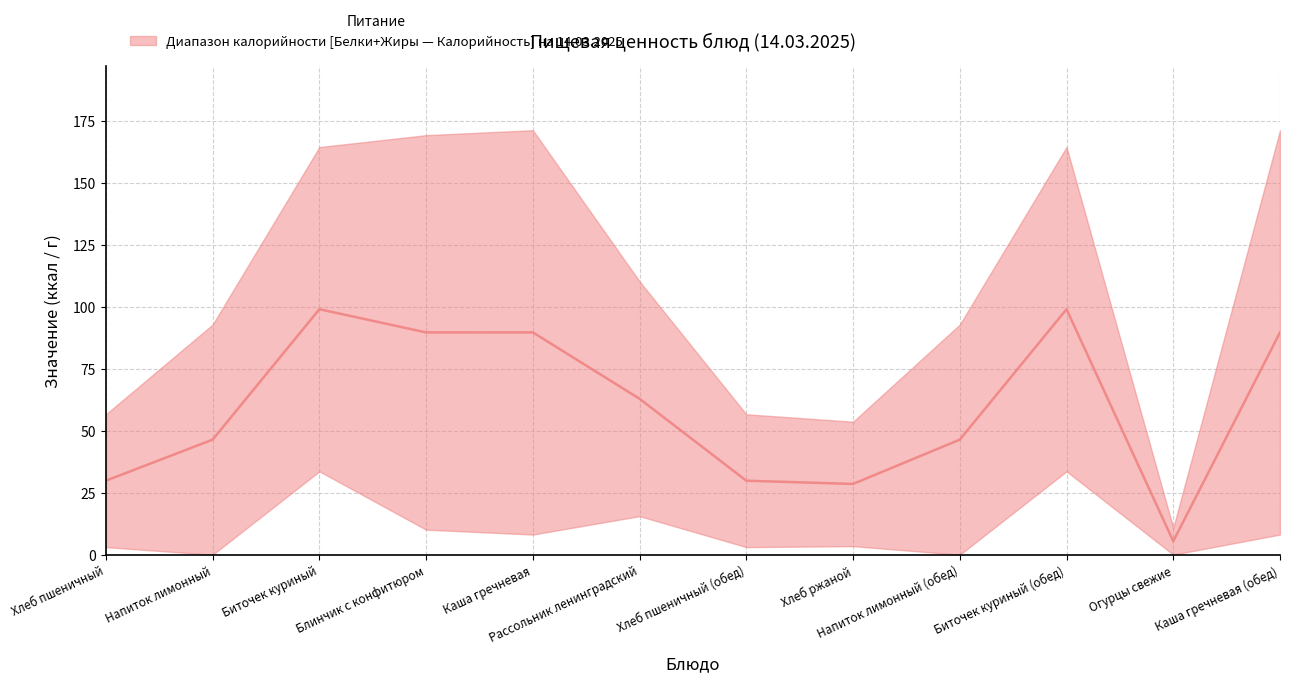

Is the value of Белки at Огурцы свежие greater than the value of Калорийность at Рассольник ленинградский?

No